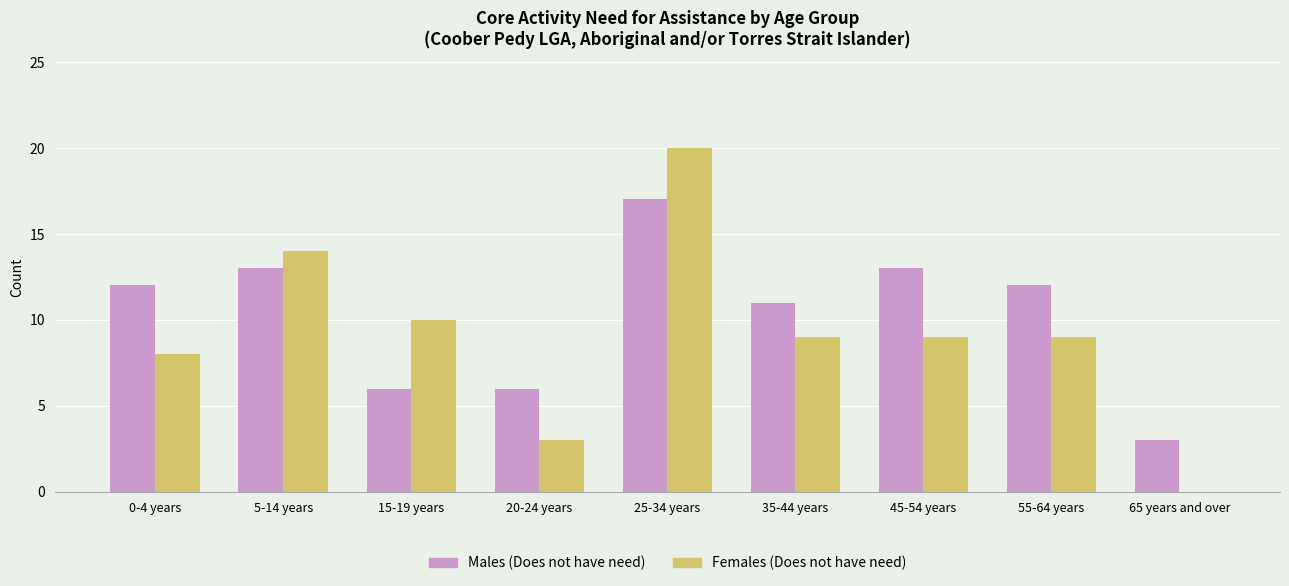

What is the highest value of the Males (Does not have need) series?

17